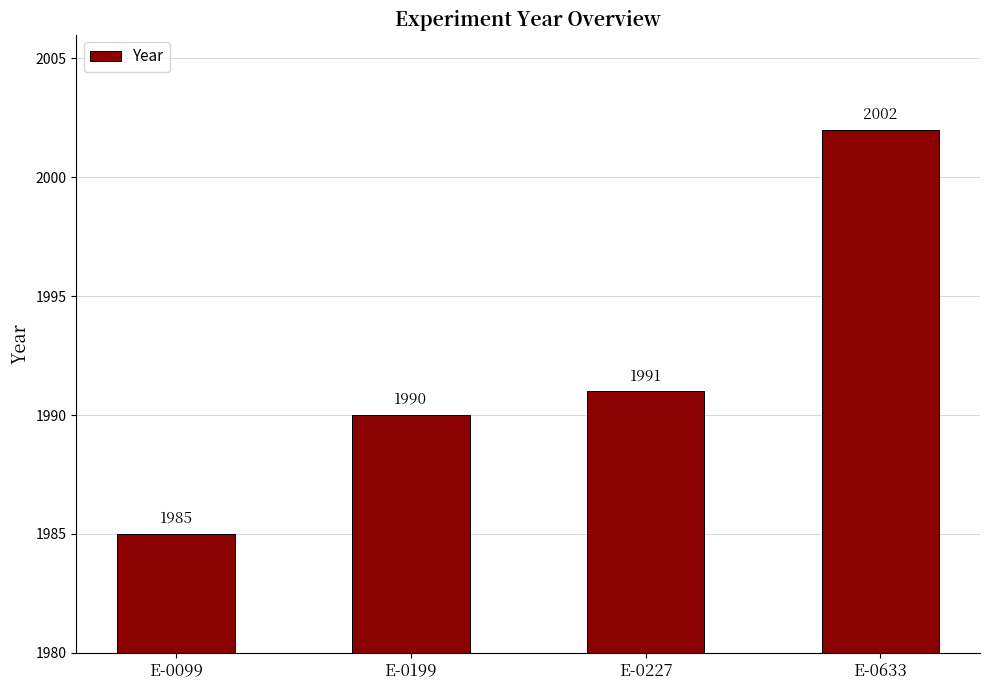

What is the value of the 4th bar from the left?

2002